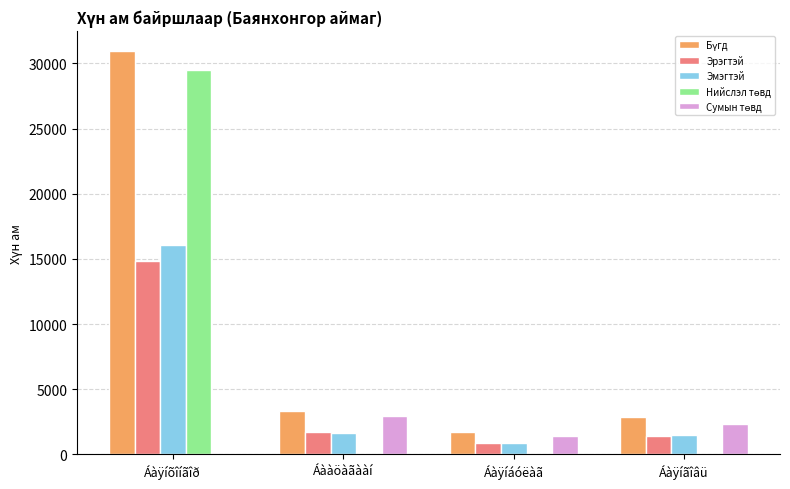

How many series are shown in this chart?

5